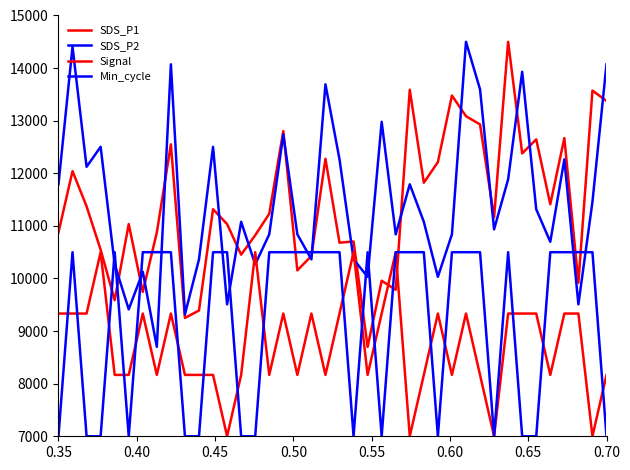

How many lines are shown in the chart?

4